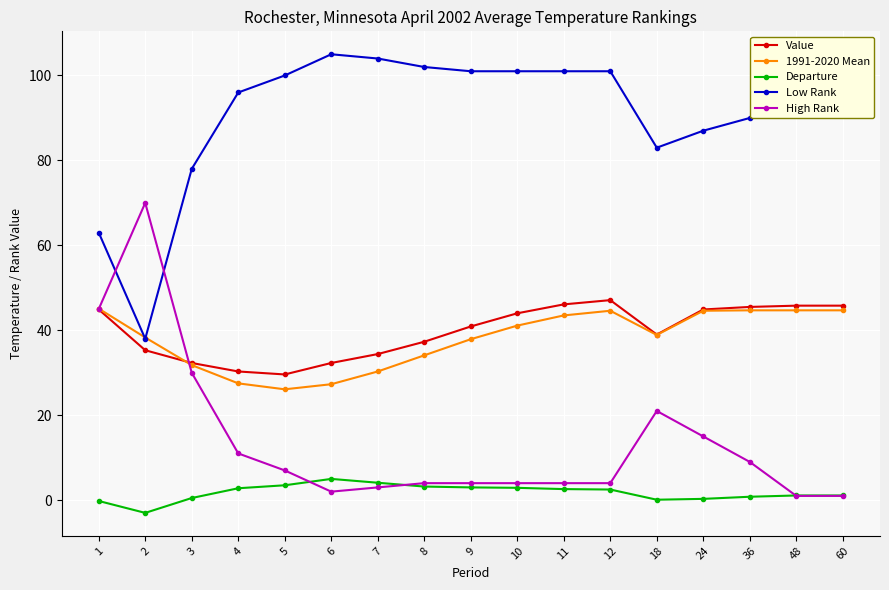

Count the number of categories in the chart.

17